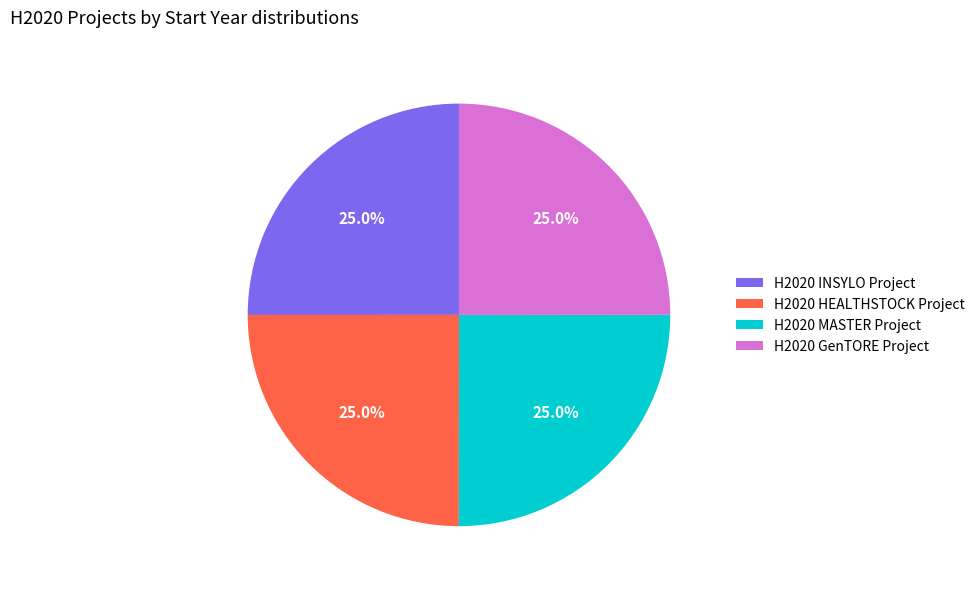

How many slices are in this pie chart?

4